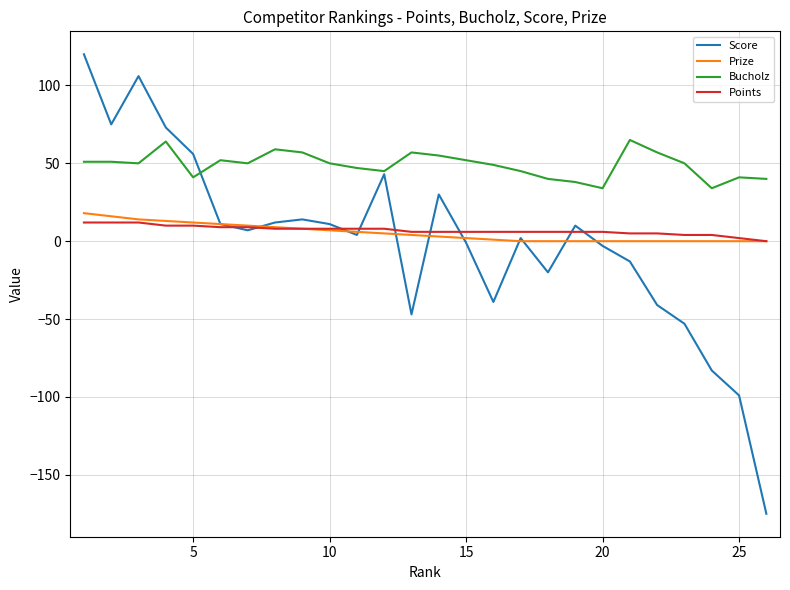

Which series has the largest total across all categories?

Bucholz